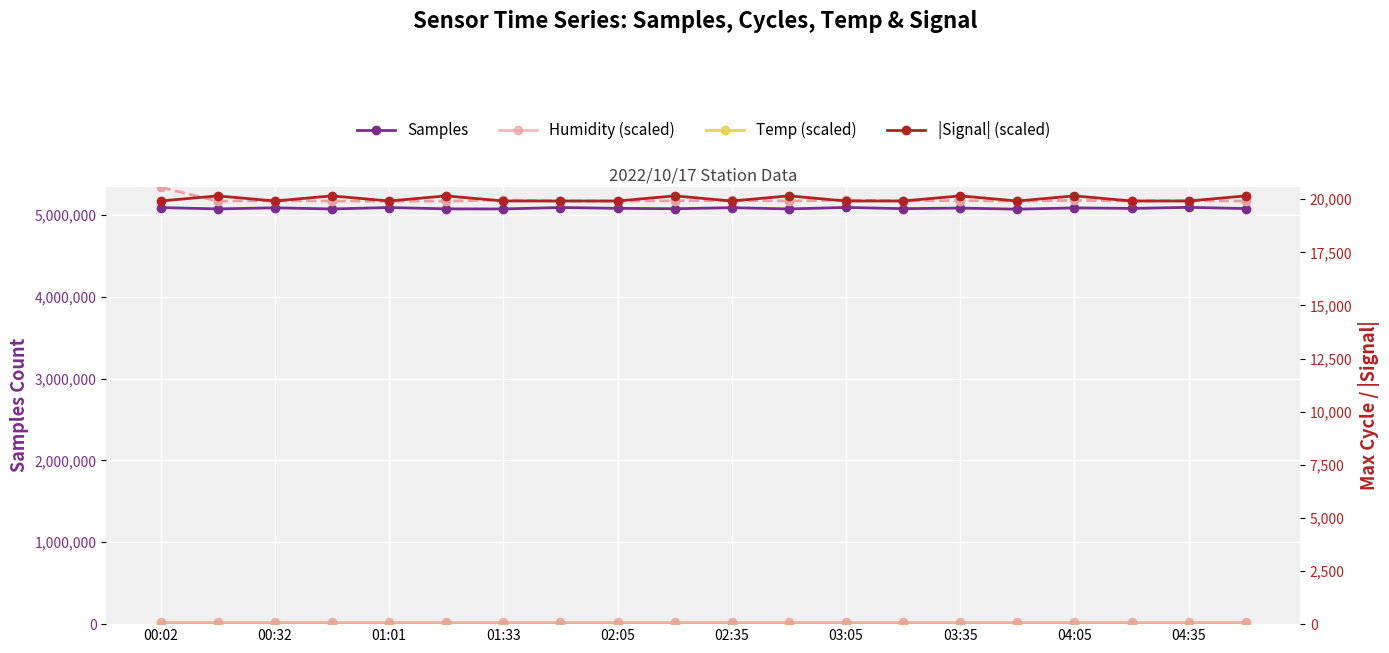

True or false: Temp (scaled) and Max_cycle intersect in this chart.

False